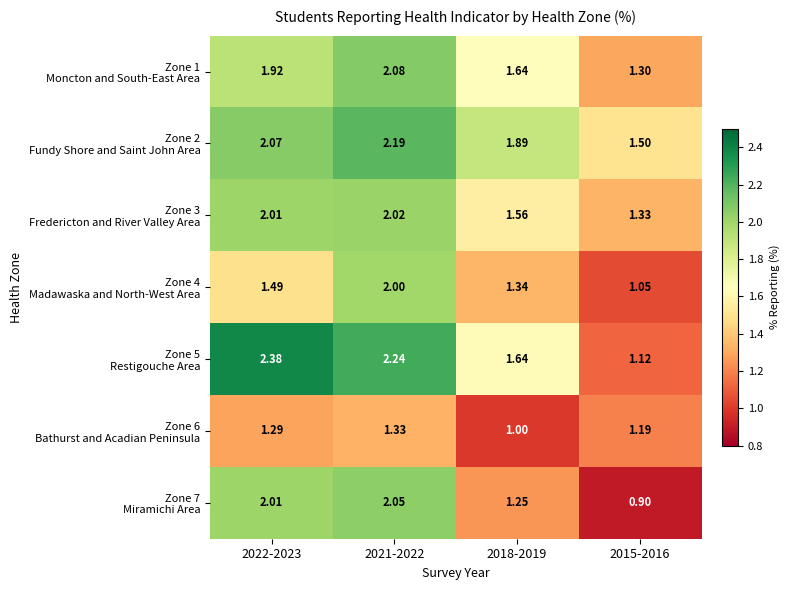

At which category is the sum across all series the highest?

2021-2022